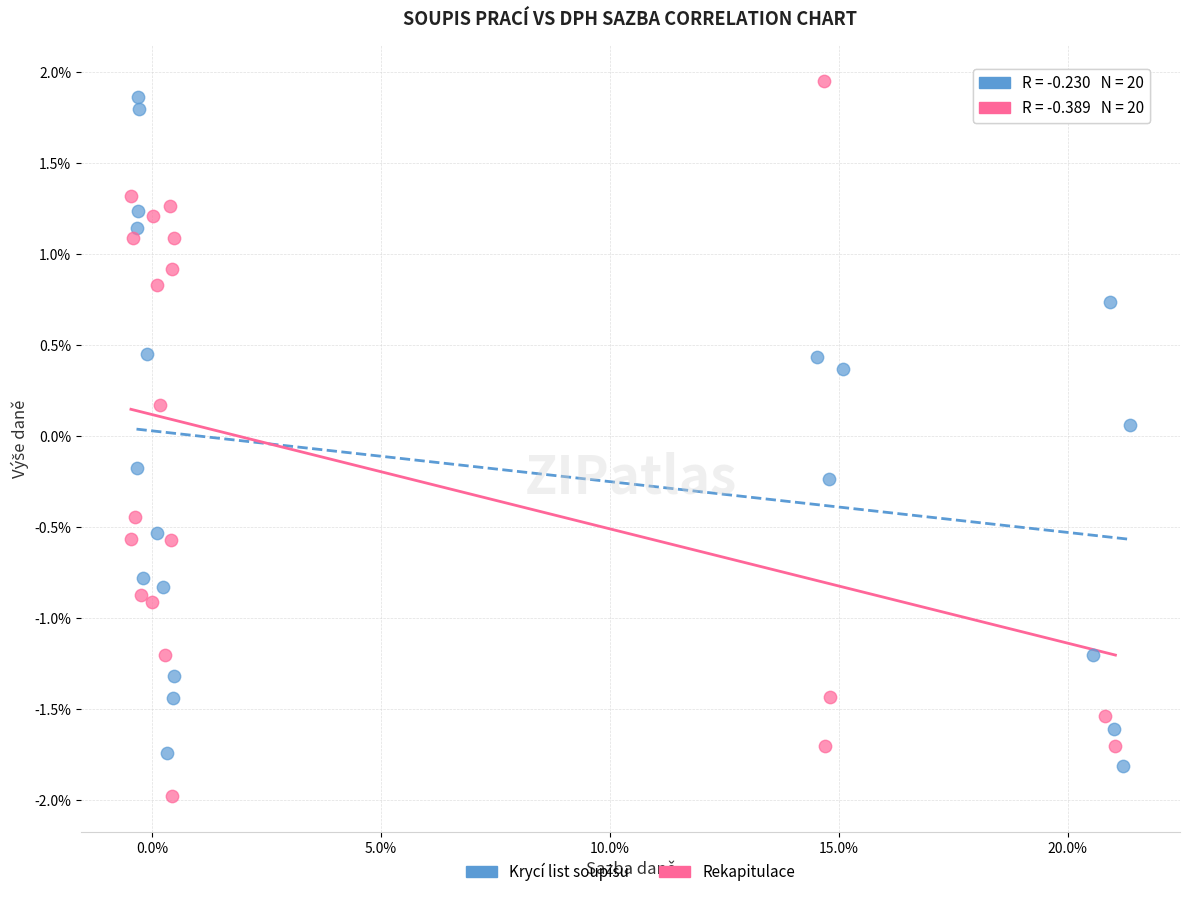

What are all the series names shown in the legend?

Krycí list soupisu, Rekapitulace